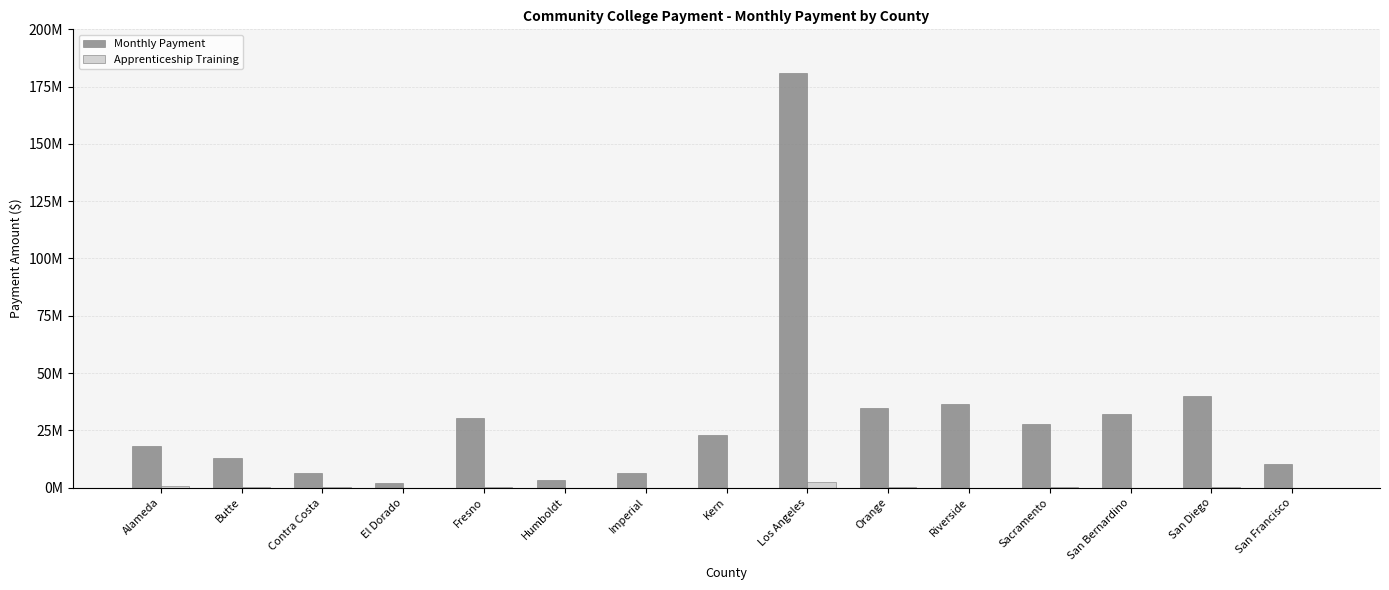

What is the difference between the highest and lowest values at Contra Costa?

6355298